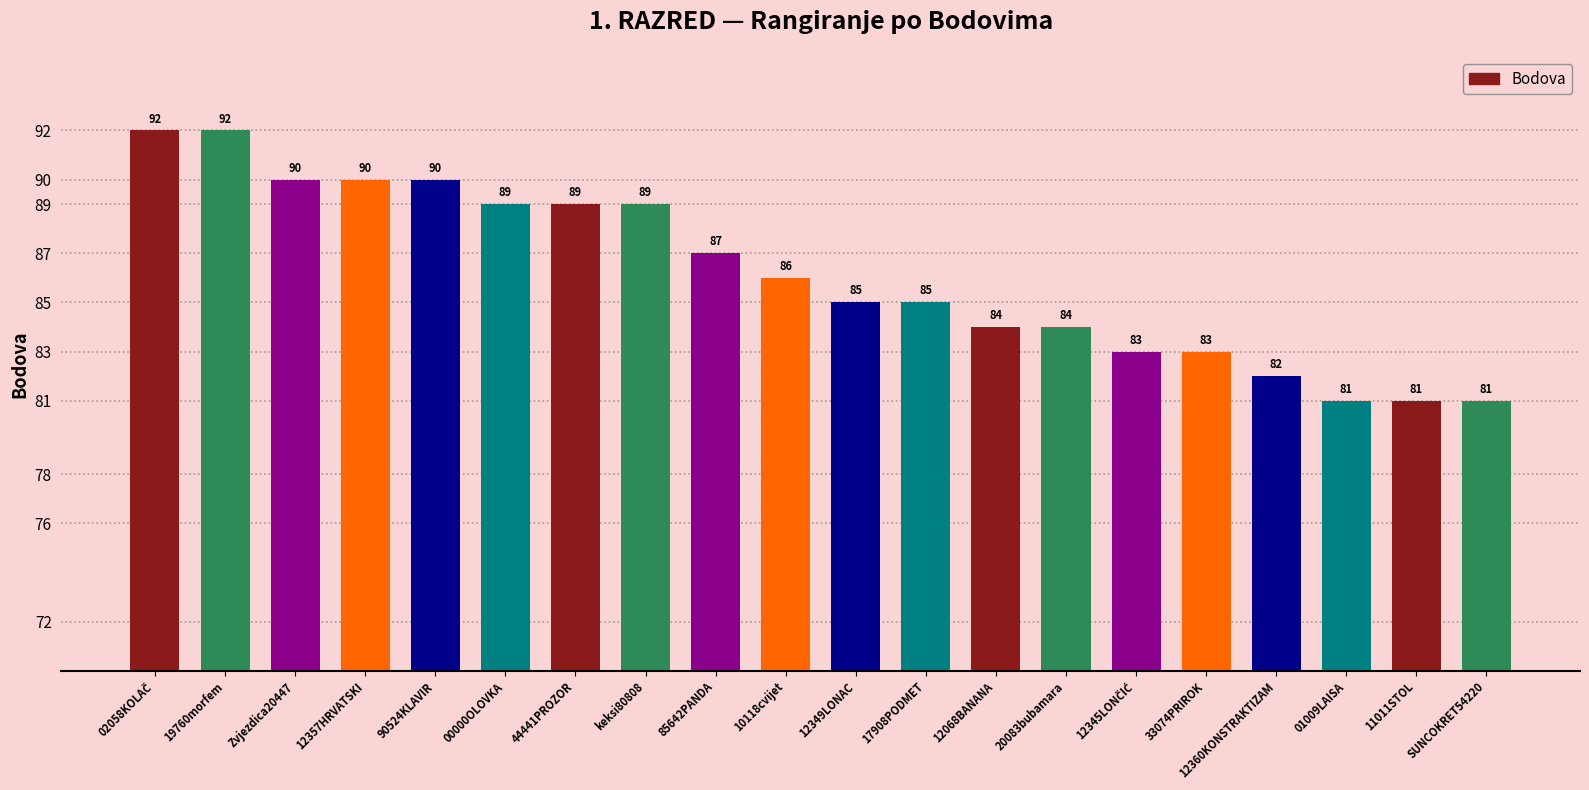

What value does the data have at Zvjezdica20447?

90